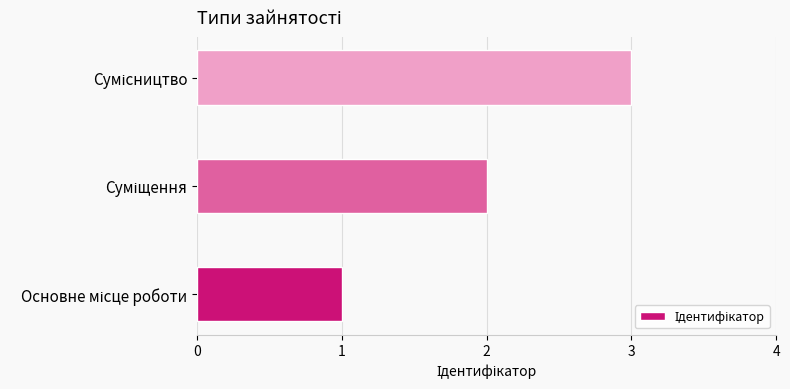

What is the maximum value shown in the chart?

3